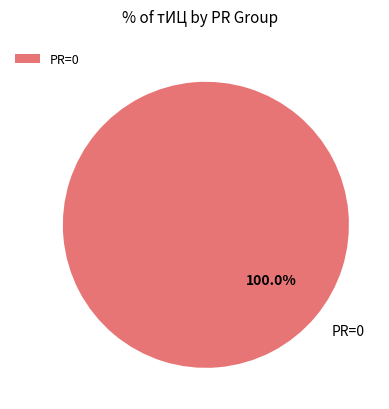

Rank the categories by value from lowest to highest.

PR=0